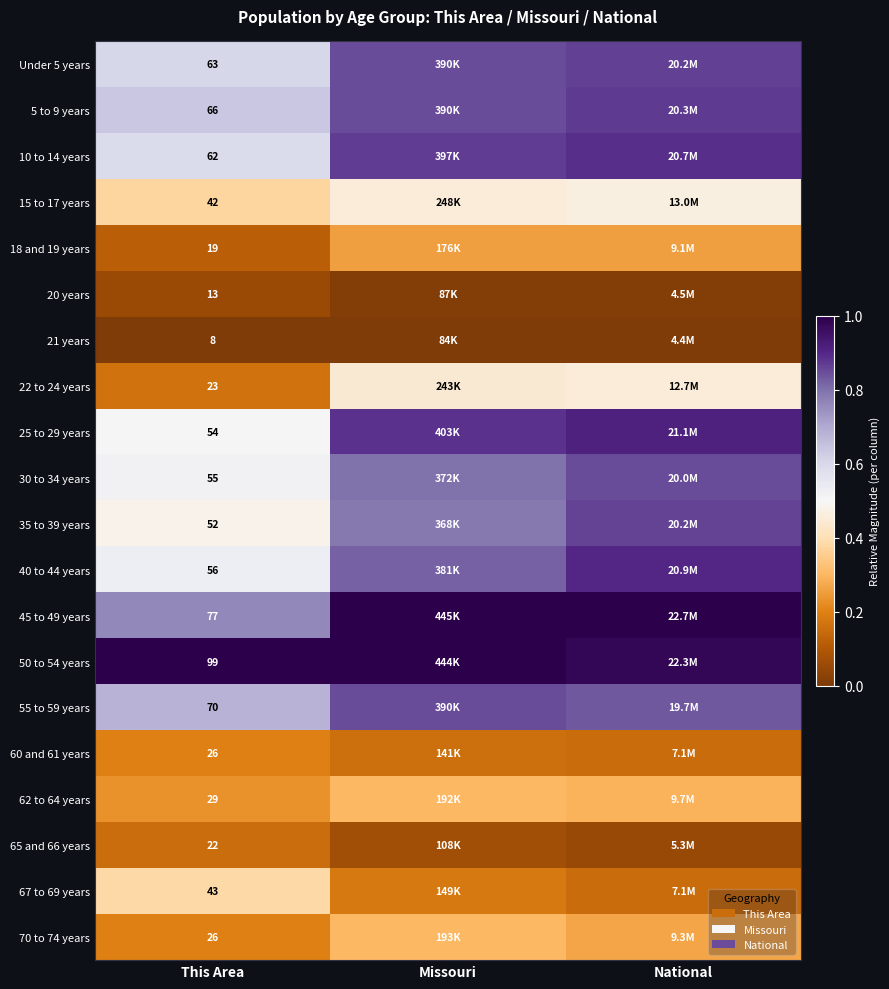

How many data points does each series have?

3